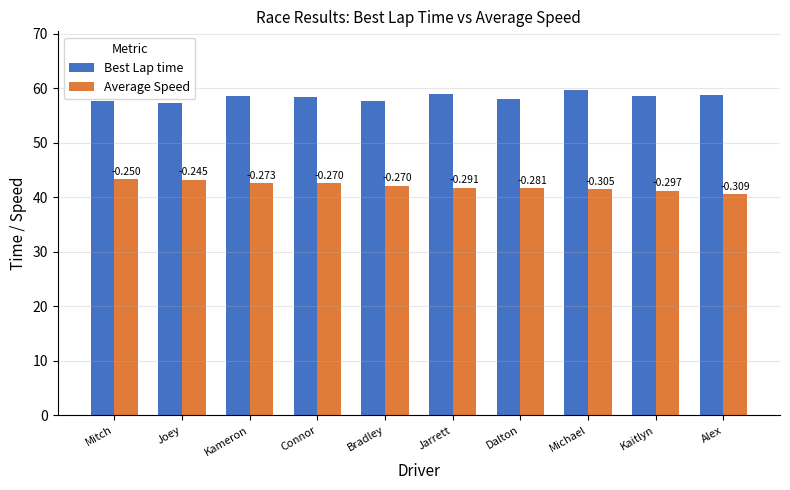

What is the smallest value displayed?

40.6